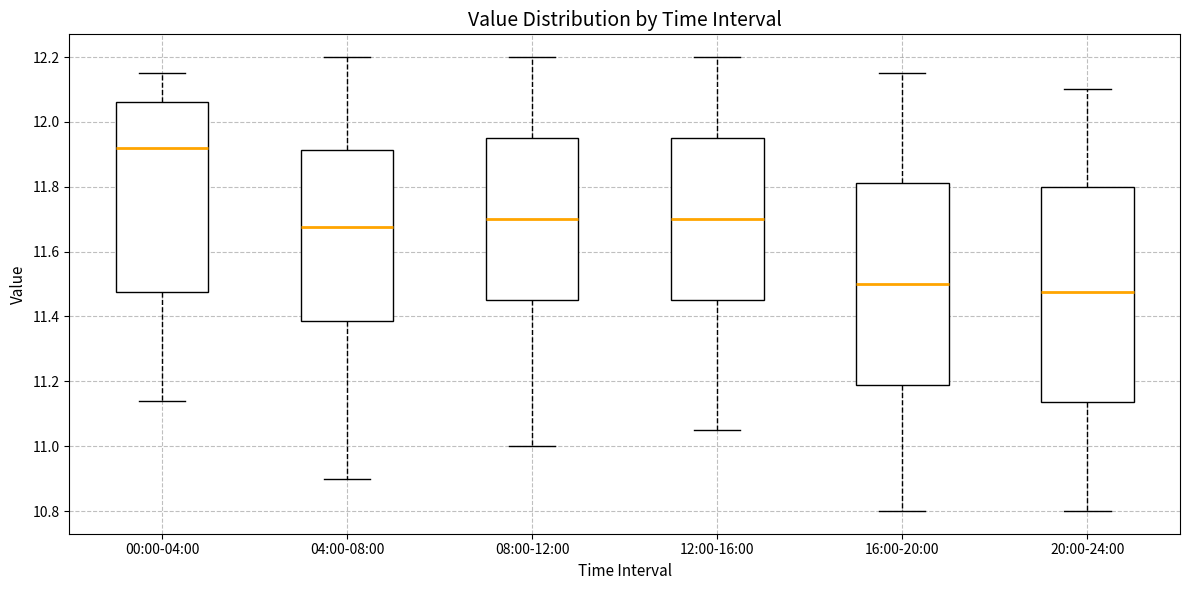

Where does the median line of the box for 16:00-20:00 sit on the y-axis? The values are not printed on the chart, so give them approximately, as read against the axis.

11.50